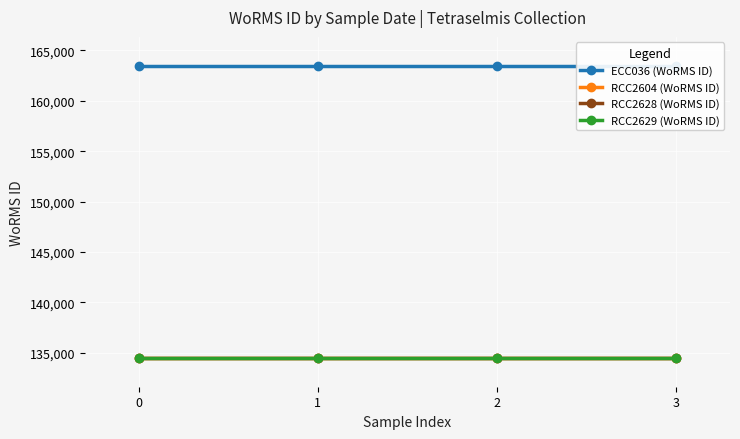

What is the sum of all RCC2628 (WoRMS ID) values?

538104